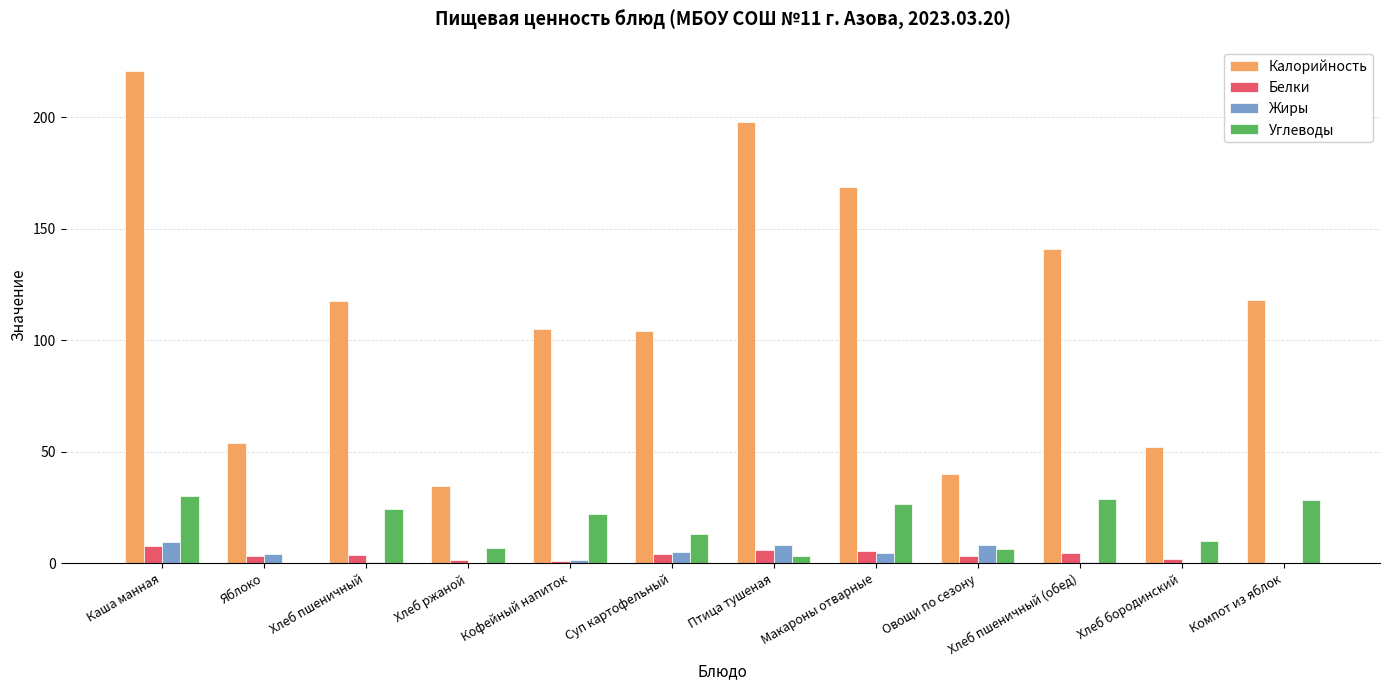

How many categories are shown in the chart?

12